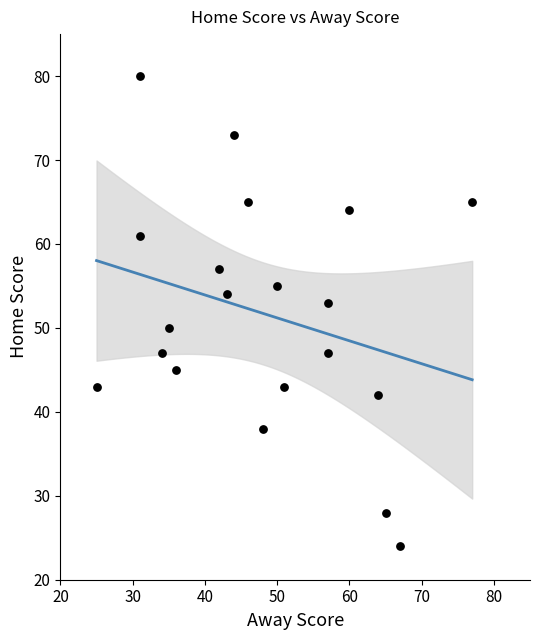

What is the range of Y values (max minus min)?

56